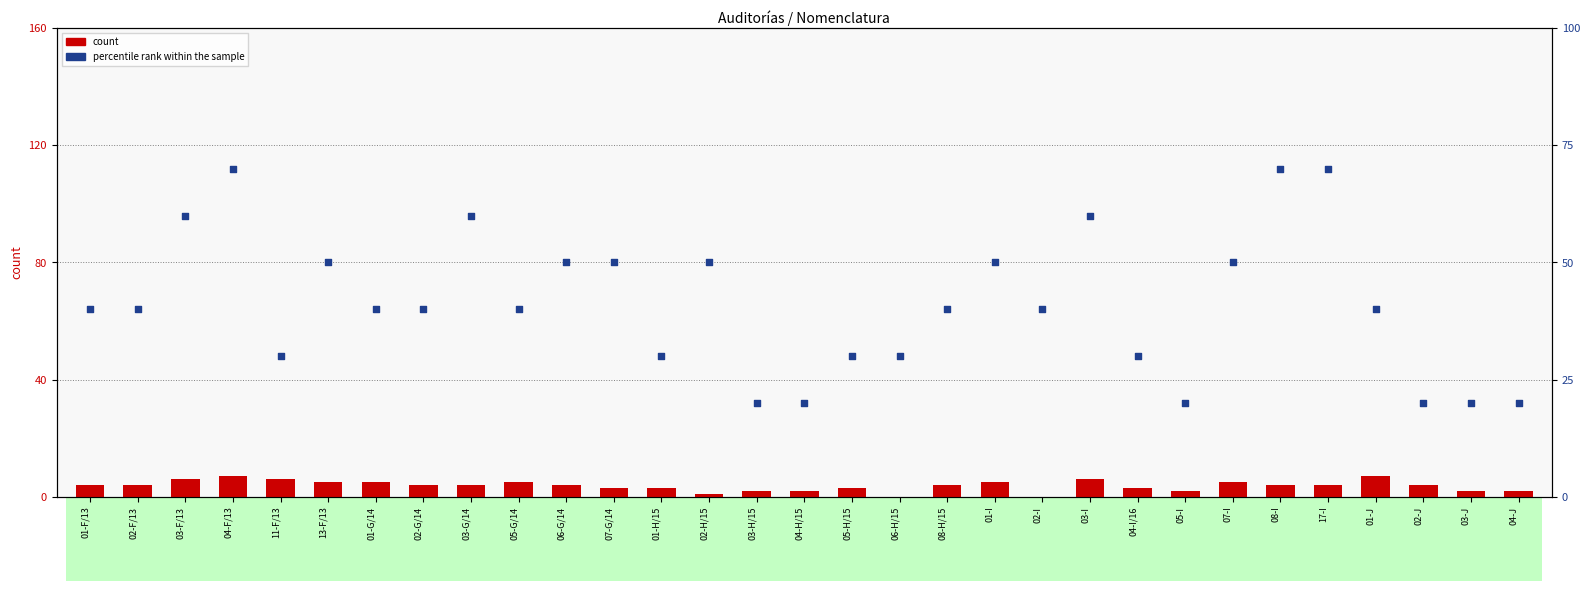

At how many categories does at least one series exceed 37?

20